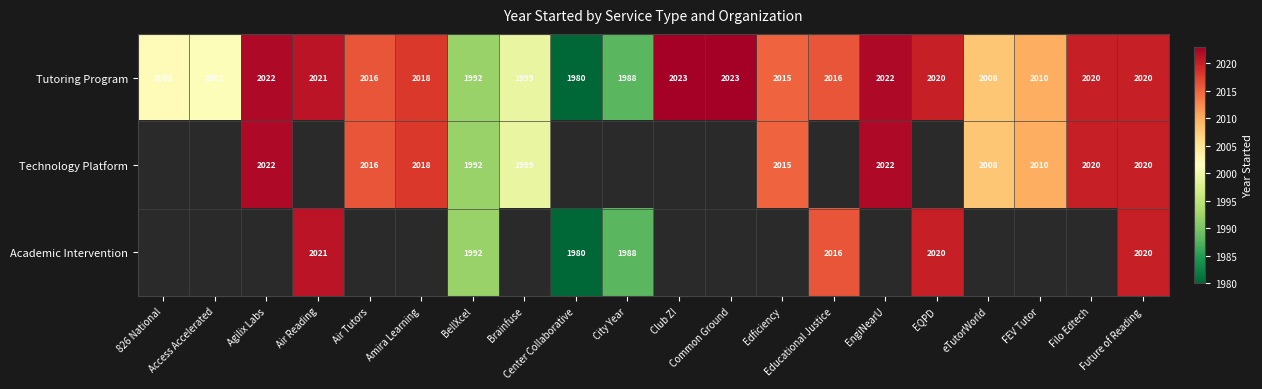

Count the number of data series in this chart.

3